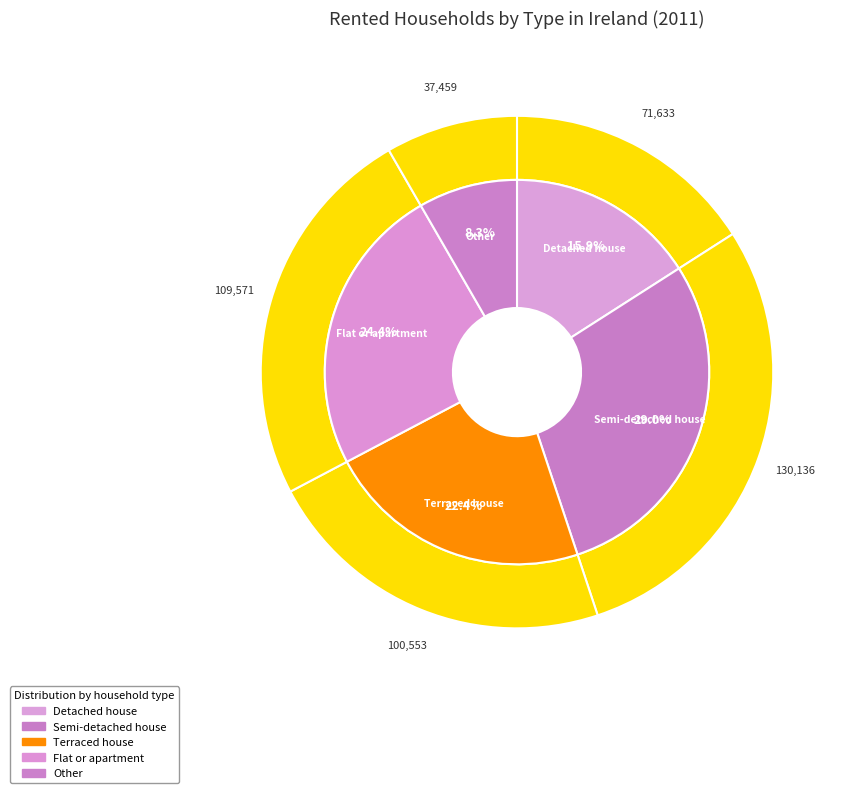

To the nearest percent, what is the difference between the Semi-detached house and Other slice percentages?

21%